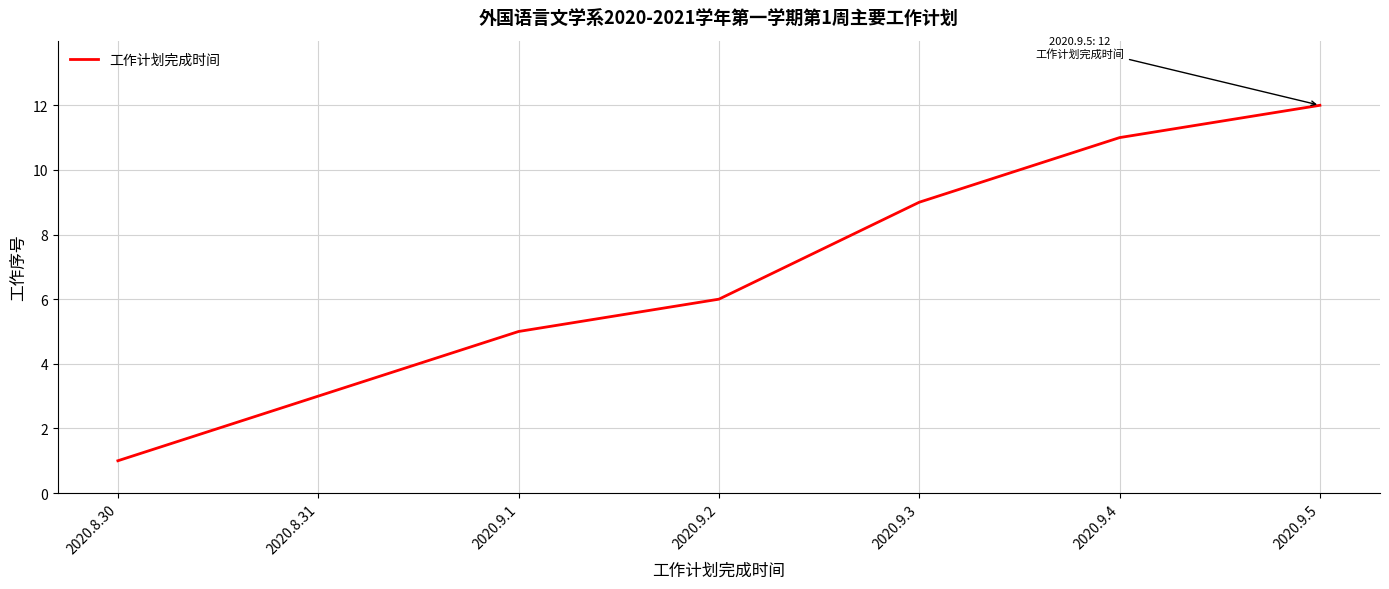

How many categories are shown in the chart?

7